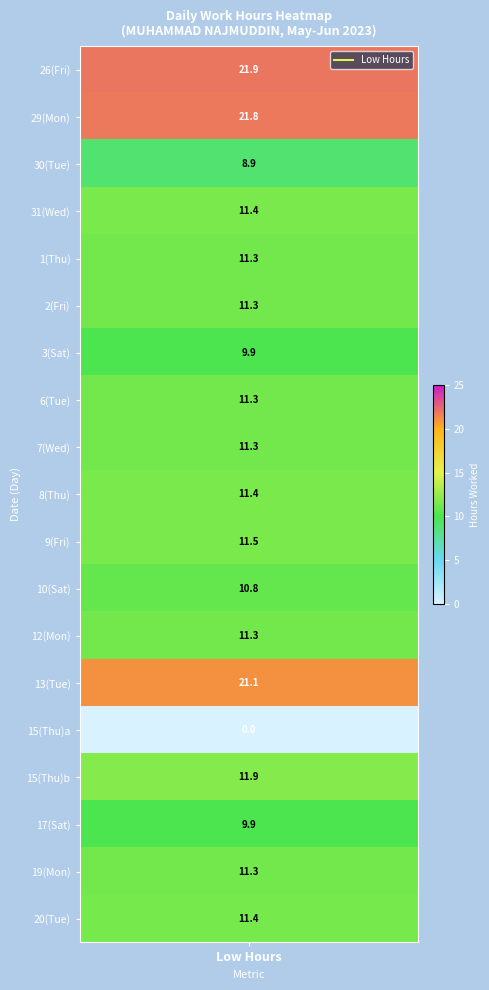

What is the greatest value displayed?

21.9